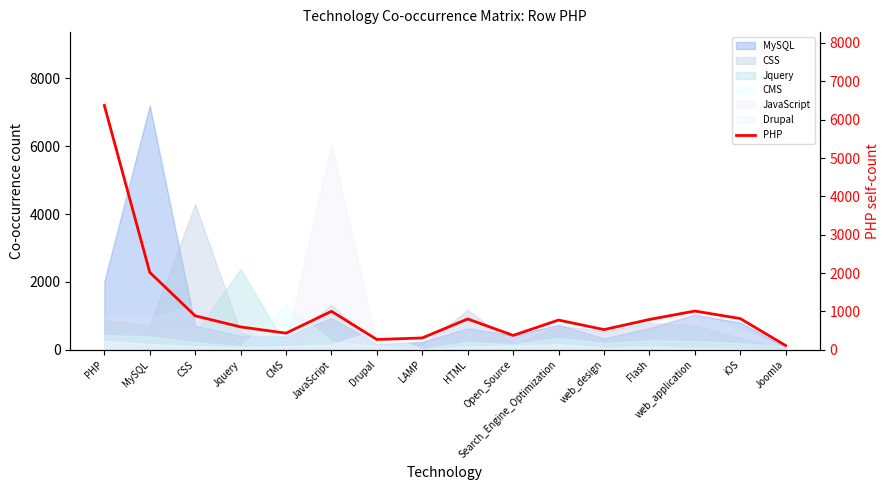

Which label corresponds to the largest value in the chart?

PHP